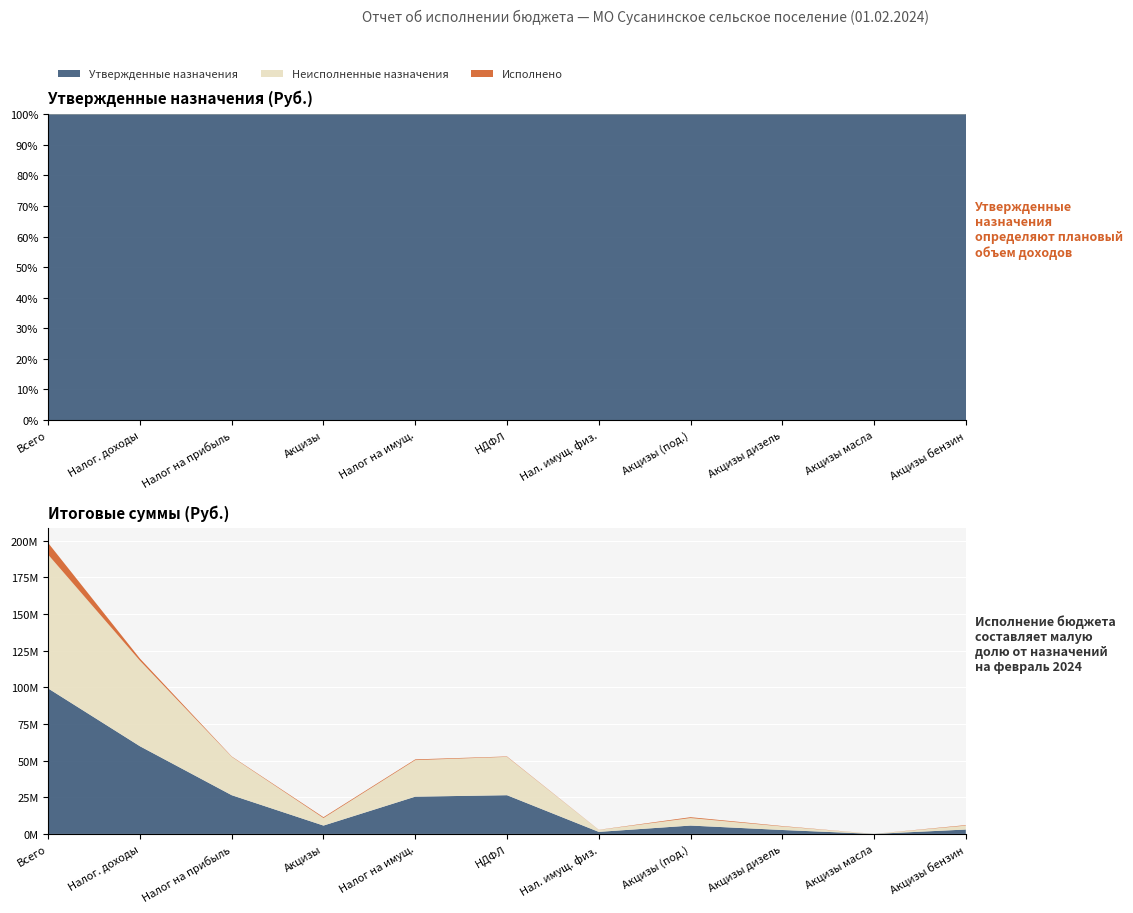

Reading left to right, what are all the values shown in this chart?

Утвержденные назначения: 99144370.0	59760000.0	26400000.0	5700000.0	25400000.0	26400000.0	1400000.0	5700000.0	2685000.0	15000.0	3000000.0
Неисполненные назначения: 91153263.8	58315556.8	26142679.1	5131065.1	24905518.4	26142679.1	1310019.2	5131065.1	2413342.0	13764.4	2676325.8
Исполнено: 7991106.2	1444443.2	257320.9	568934.9	494481.6	257320.9	89980.8	568934.9	271658.0	1235.6	323674.2